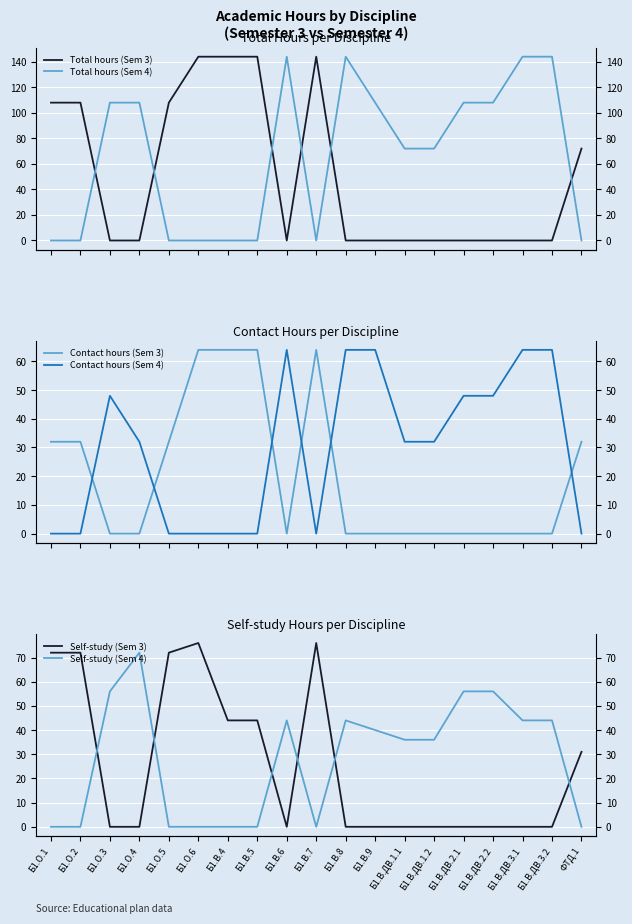

Is the value of Contact hours (Sem 4) at Б1.В.5 greater than the value of Total hours (Sem 4) at Б1.О.2?

No